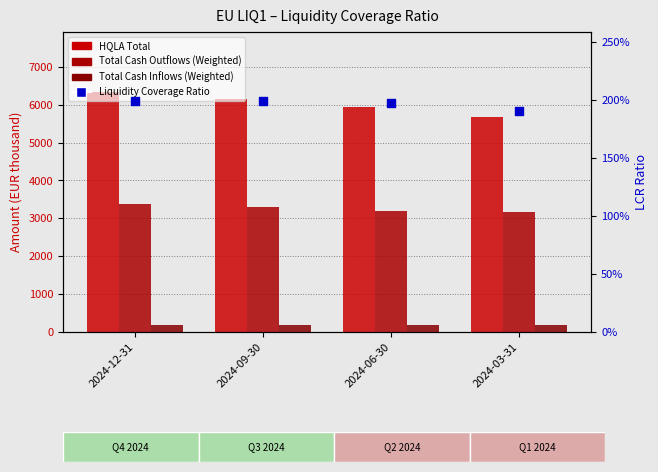

At which category is the sum across all series the highest?

2024-12-31